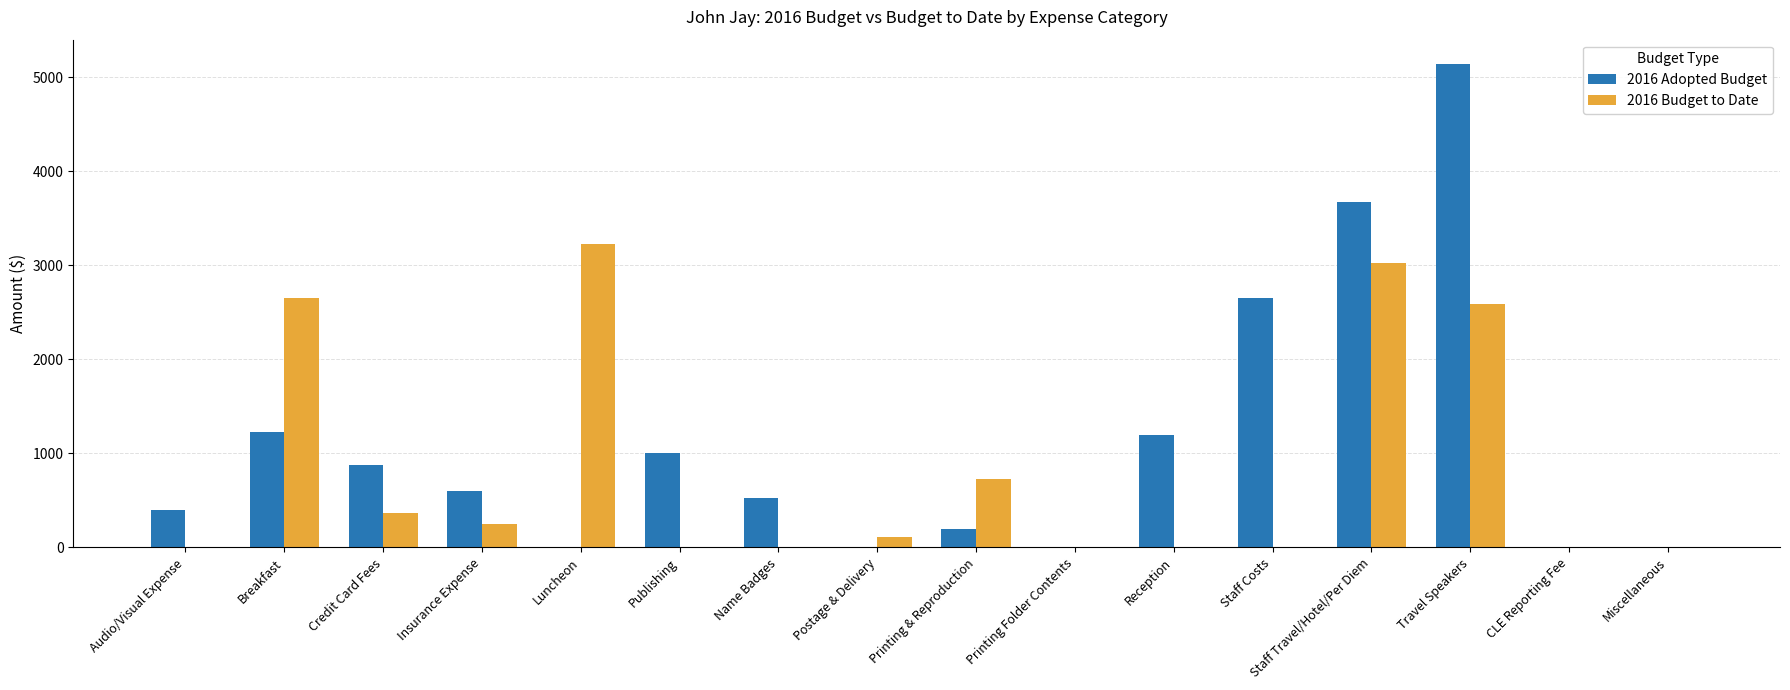

At which category is the sum across all series the highest?

Travel Speakers